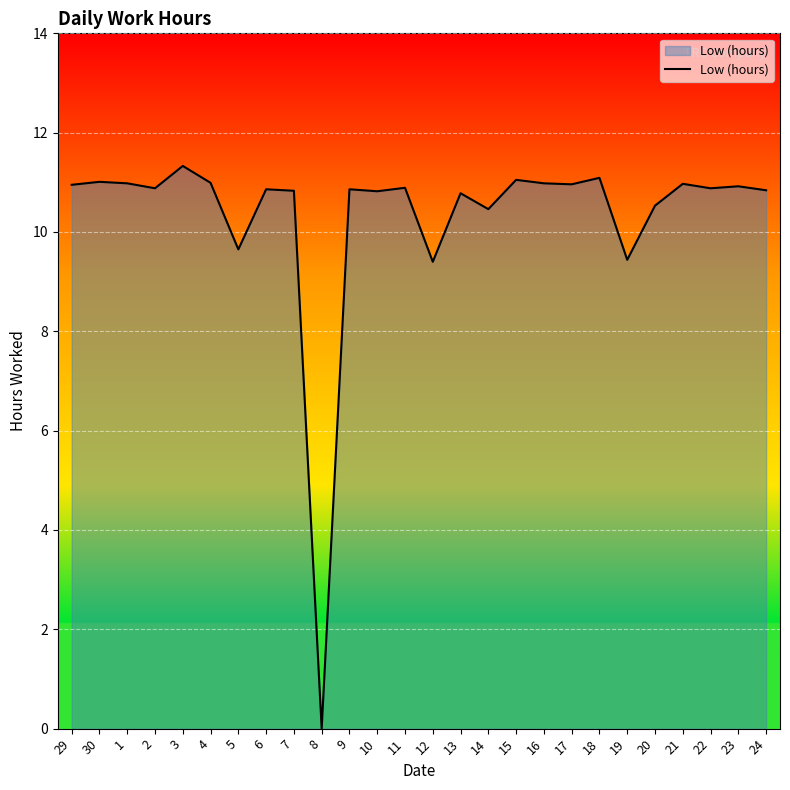

How many categories are shown in the chart?

26